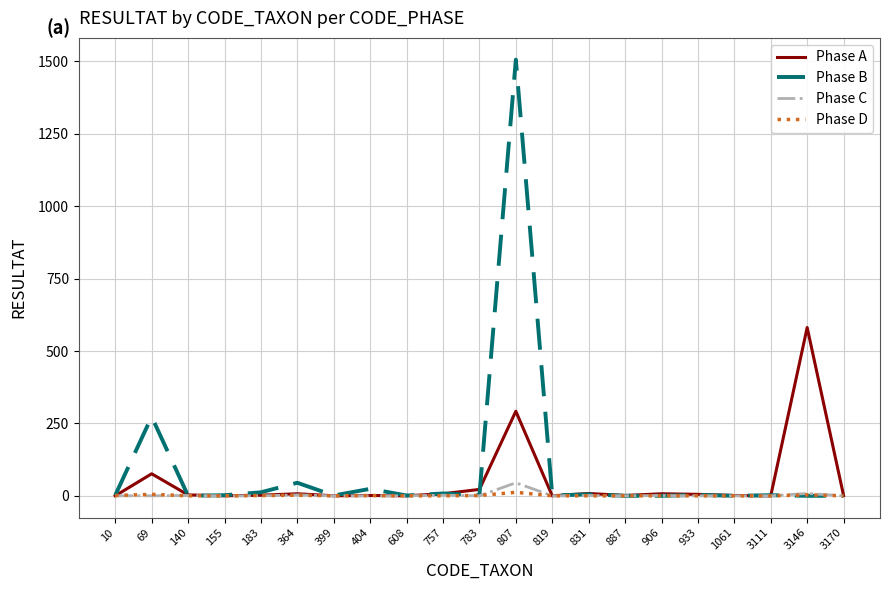

True or false: Phase A has a value of 1 at 887.

True